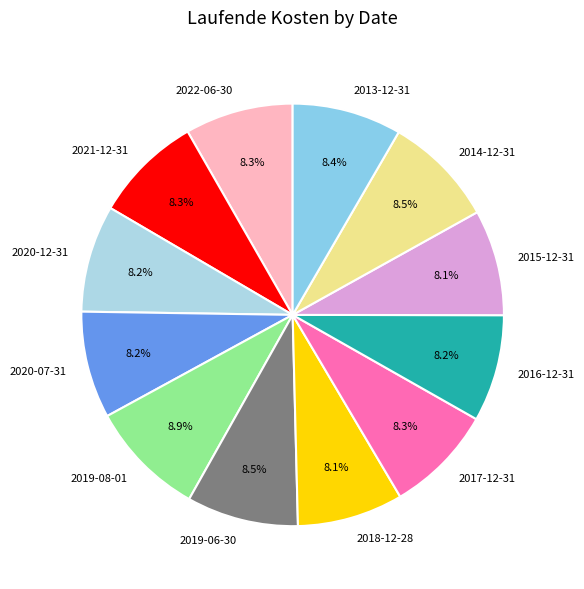

What is the total percentage of 2013-12-31 and 2014-12-31?

16.9%